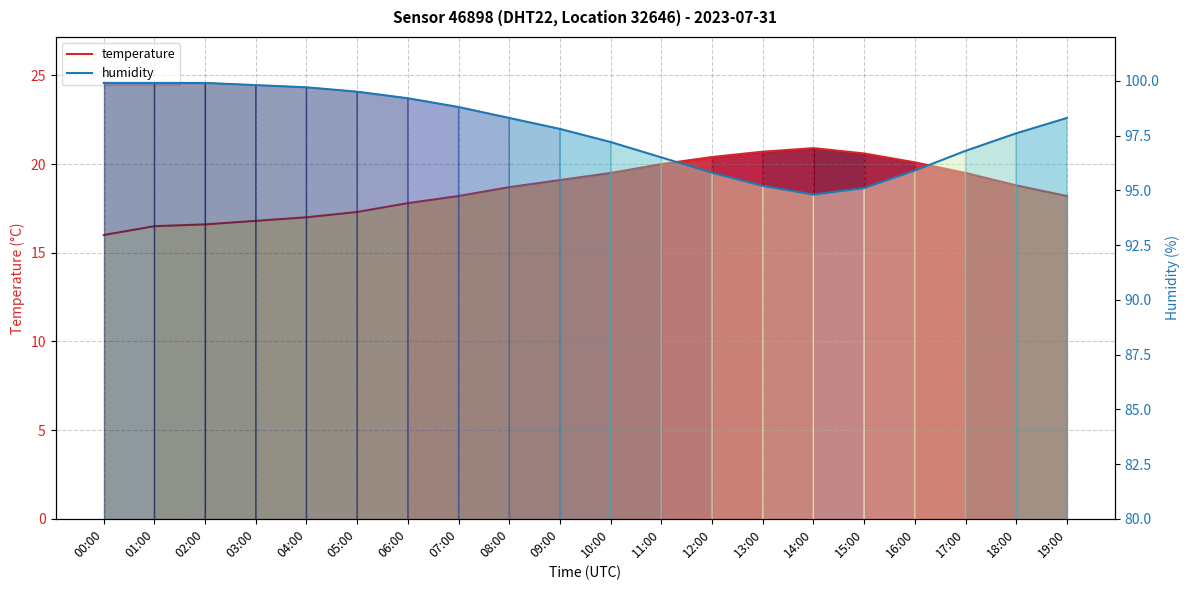

How many distinct data groups are displayed?

2